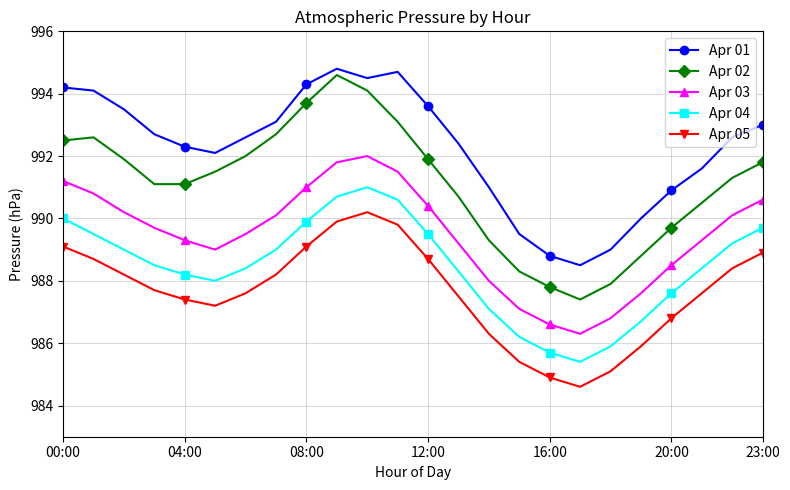

True or false: Apr 05 and Apr 01 cross at least once.

False